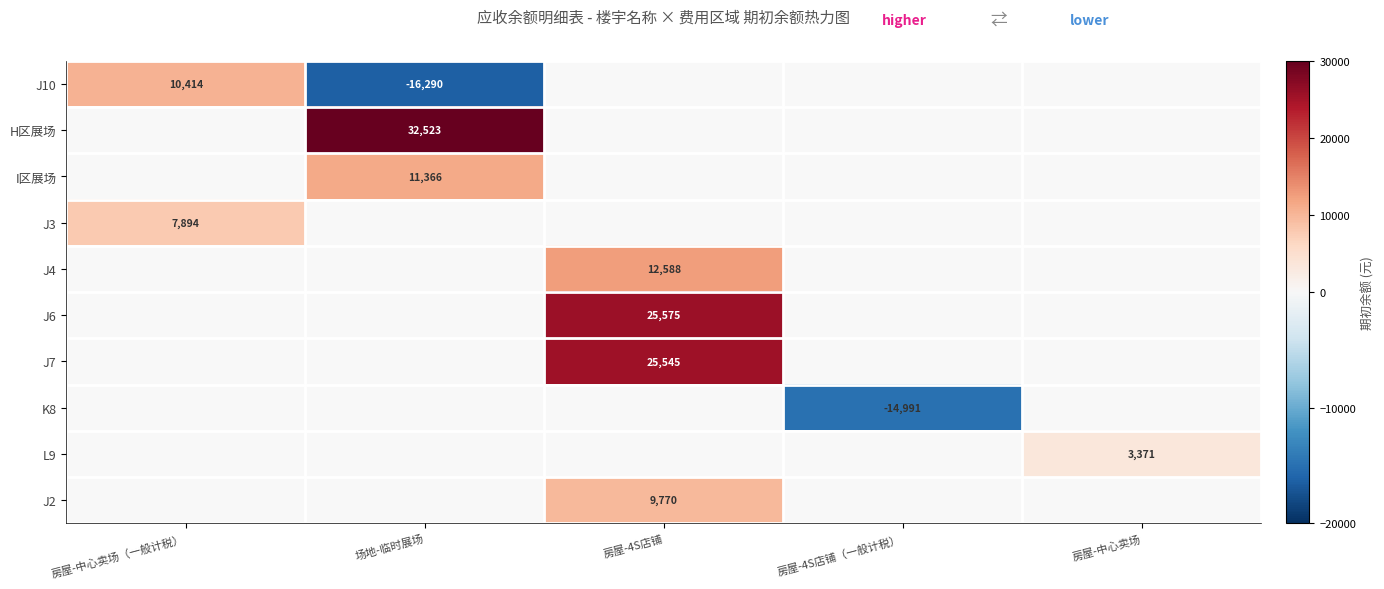

True or false: J3 has a value of 0 at 房屋-4S店铺（一般计税）.

True